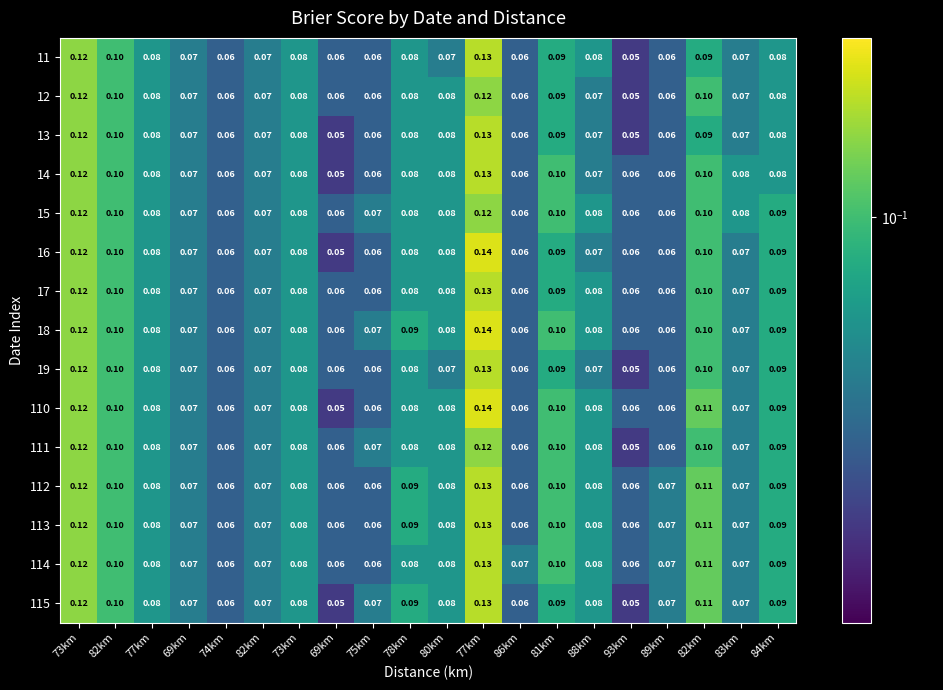

How many data points does each series have?

20